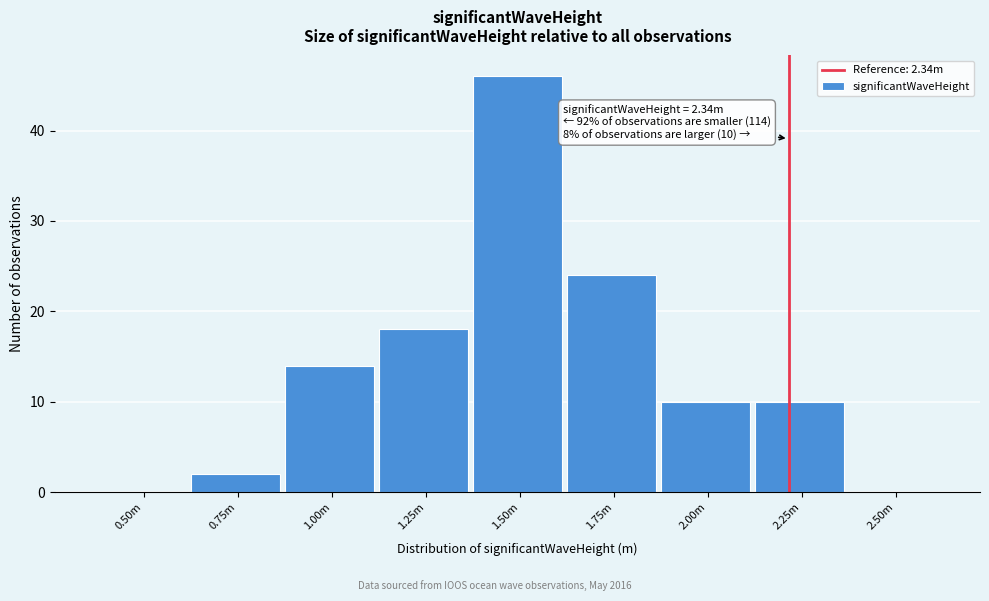

Reading right to left, transcribe all the data shown in this chart.

2.50m=0	2.25m=10	2.00m=10	1.75m=24	1.50m=46	1.25m=18	1.00m=14	0.75m=2	0.50m=0